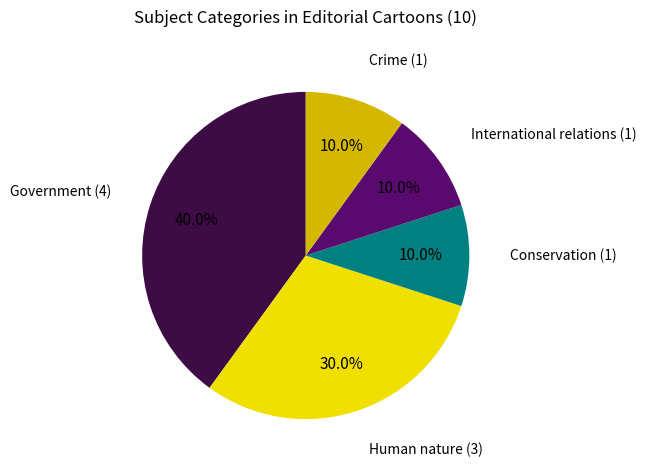

To the nearest percent, what is the difference between the largest and smallest slice percentages?

30%